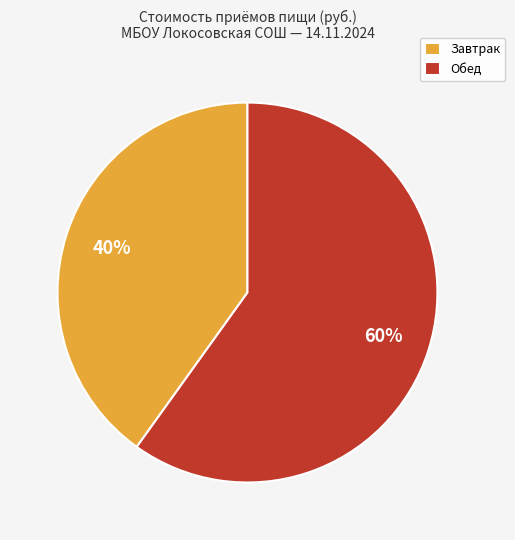

Which has a higher value, Завтрак or Обед?

Обед